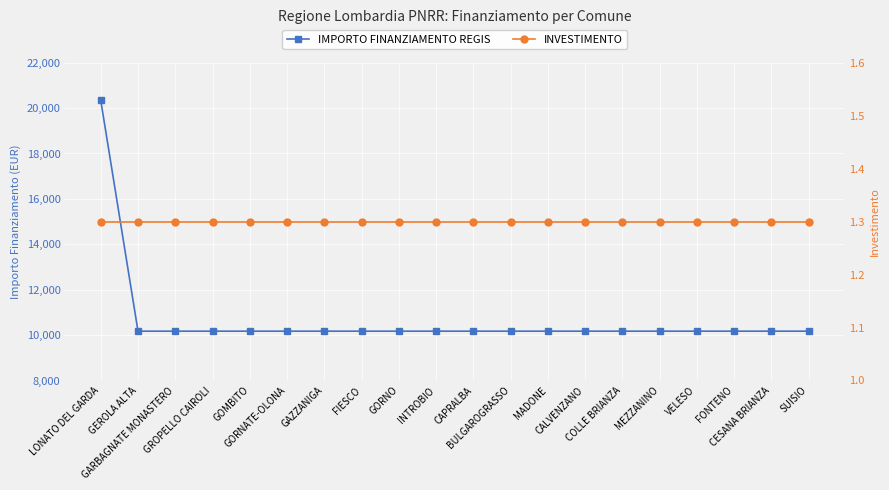

What is the minimum value for INVESTIMENTO?

1.3